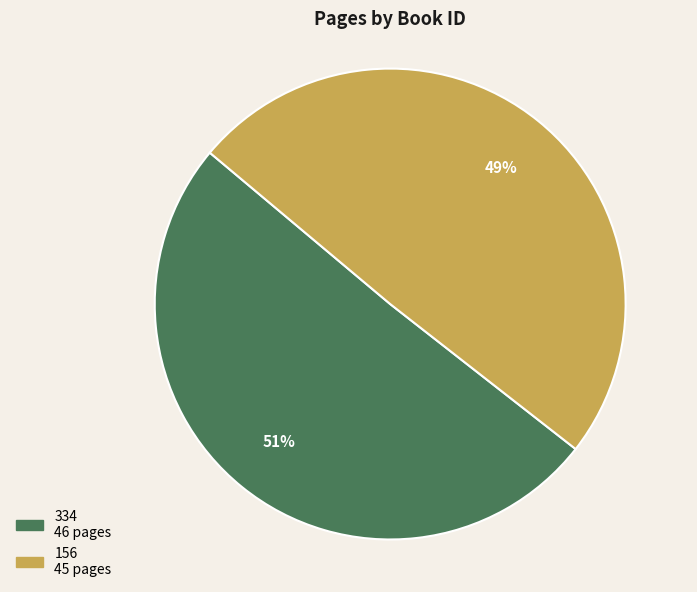

What is the smallest slice in the pie chart?

156